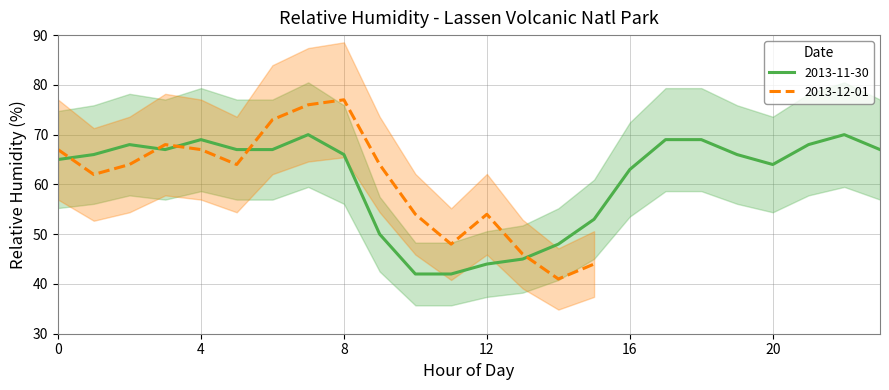

Rank the categories by value from highest to lowest.

7, 22, 4, 17, 18, 2, 21, 3, 5, 6, 23, 1, 8, 19, 0, 20, 16, 15, 9, 14, 13, 12, 10, 11